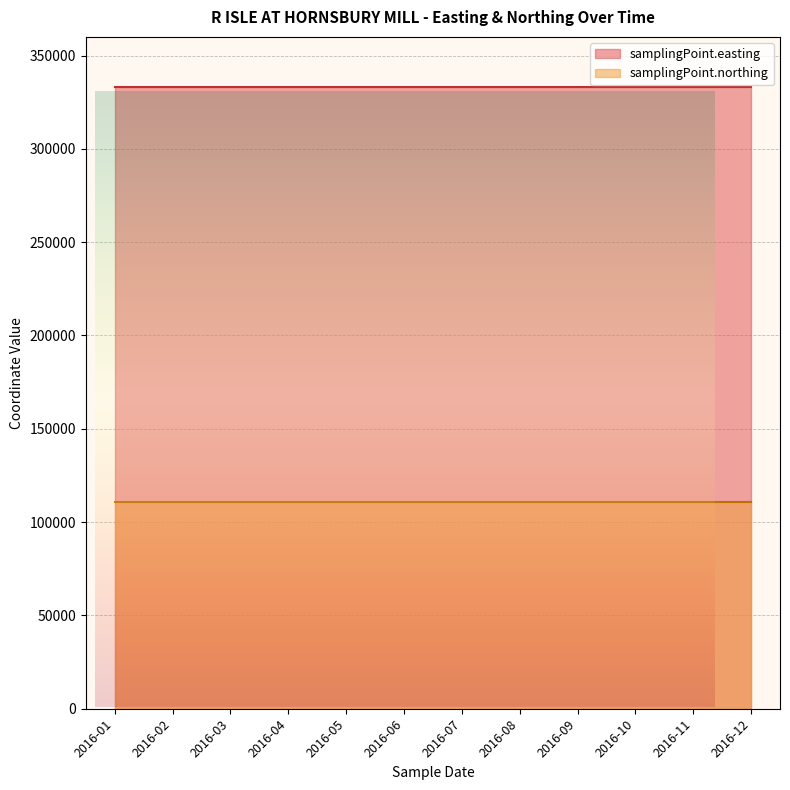

Which series changed the most between 2016-03 and 2016-06?

samplingPoint.easting